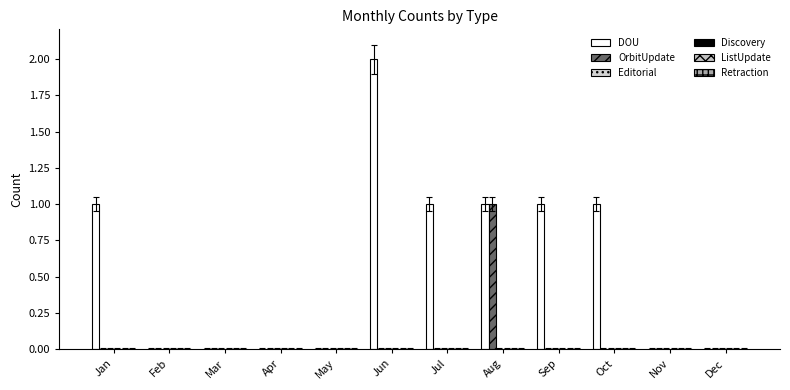

Does the chart contain stacked bars?

No